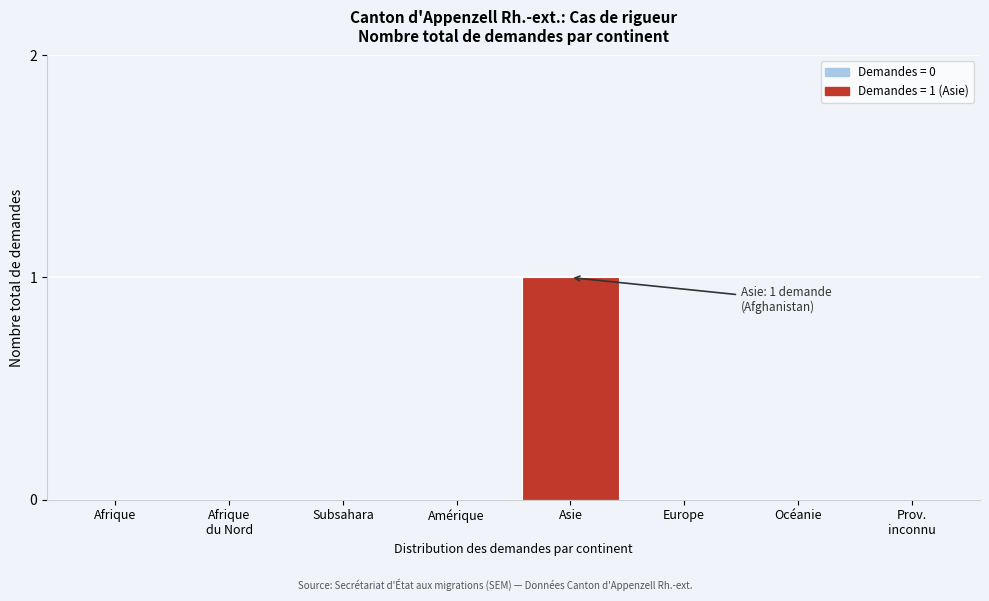

What is the change in value from Amérique to Asie?

+1